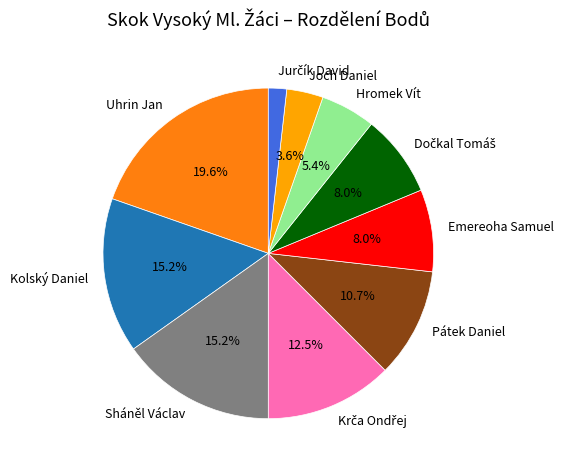

To the nearest percent, what percentage of the pie is Sháněl Václav?

15%